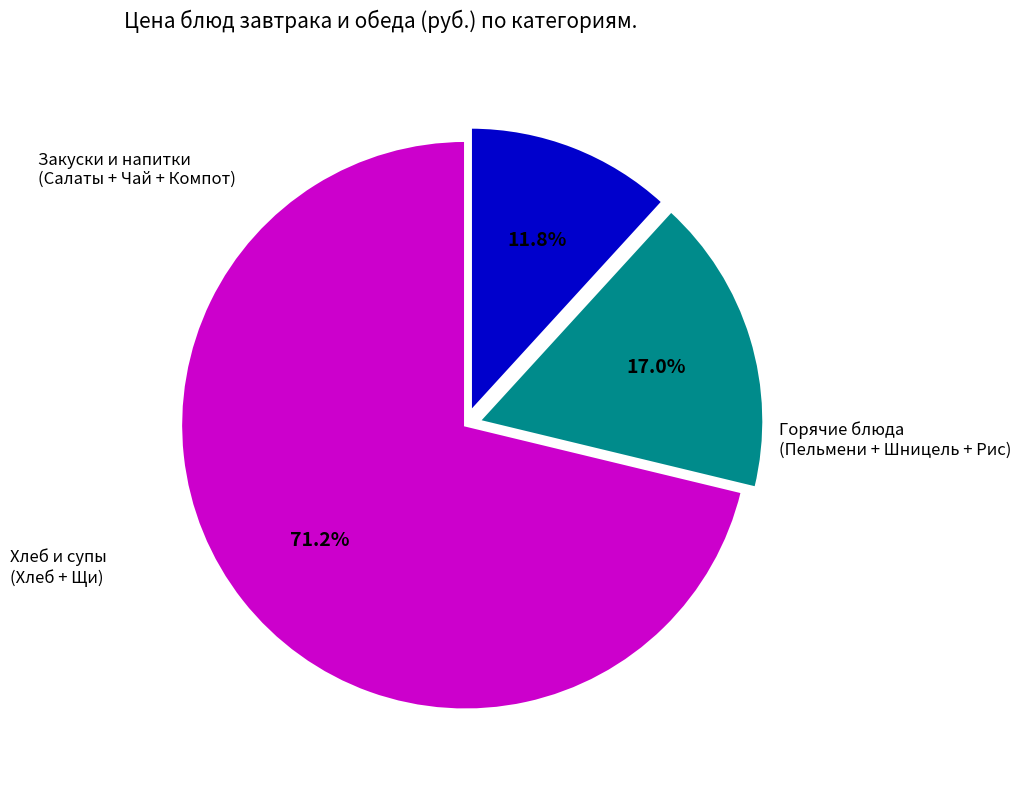

Does any single category account for the majority?

Yes